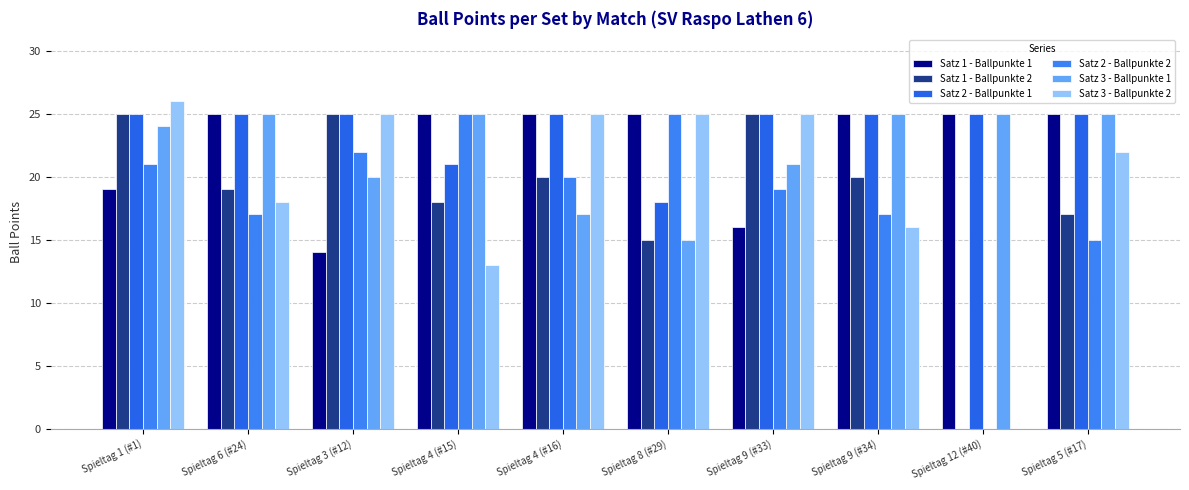

Are the bars horizontal?

No